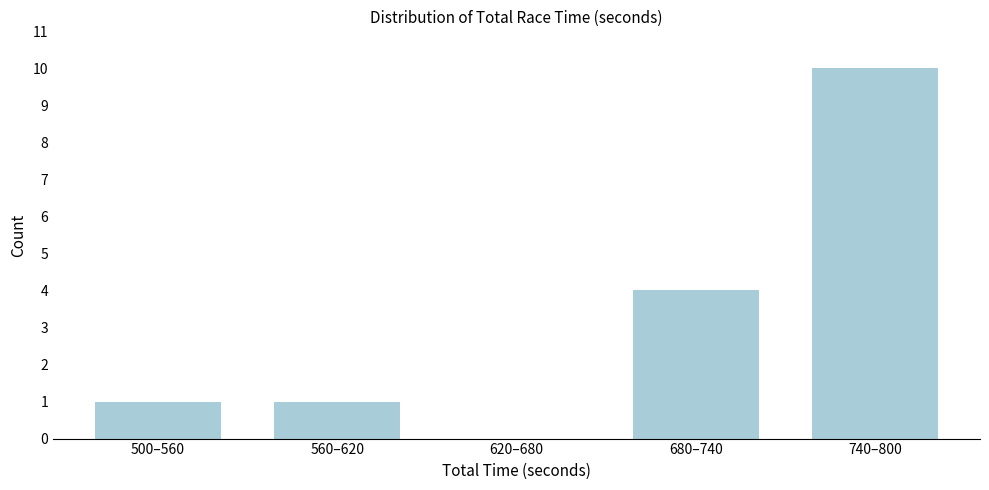

Reading right to left, what are all the values shown in this chart?

740–800=10	680–740=4	620–680=0	560–620=1	500–560=1